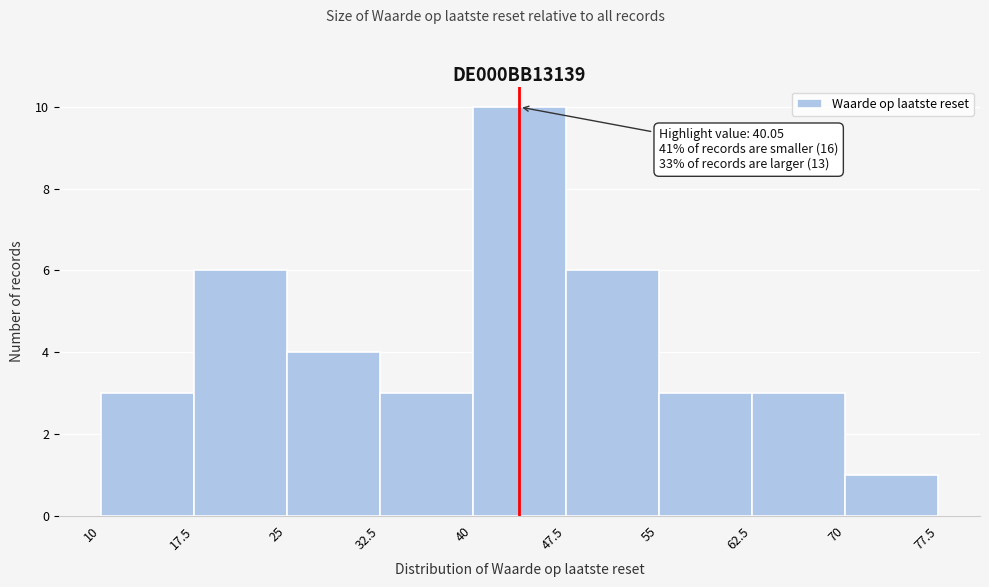

Over which range of the x-axis is the bar tallest?

40 to 47.5